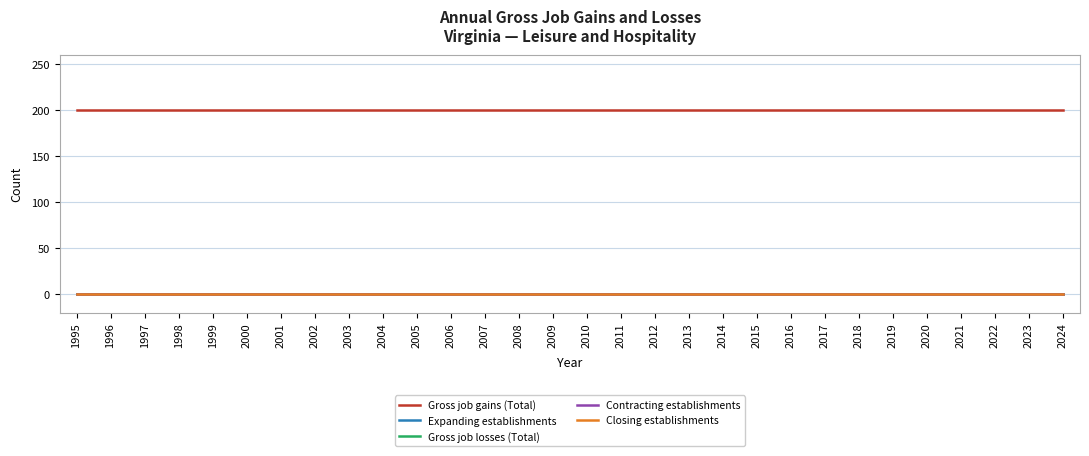

True or false: Gross job losses (Total) and Contracting establishments cross at least once.

False